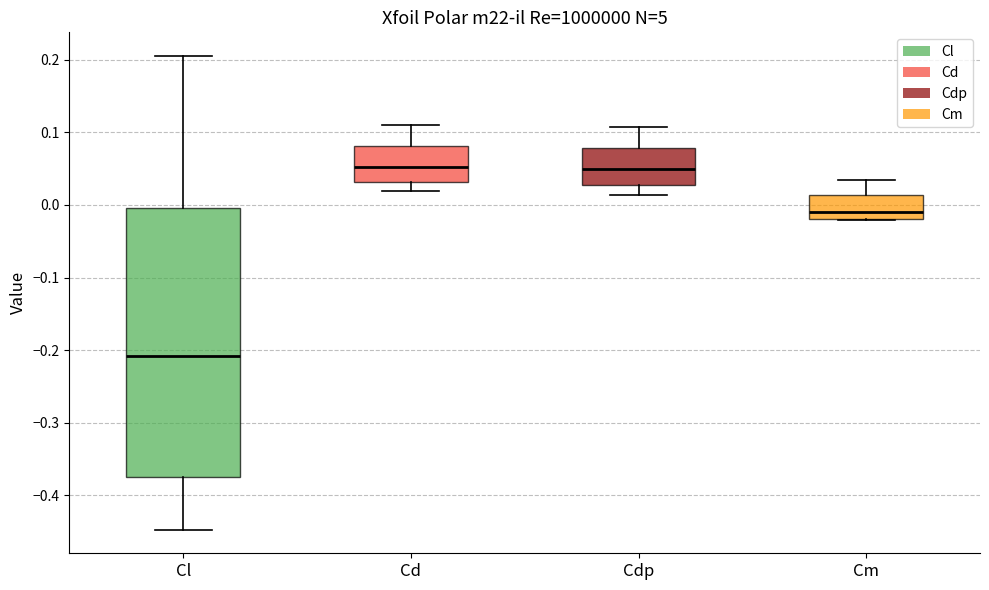

Reading left to right, transcribe this box plot: for each box, give where its median line is, the range the box spans, and where its two whiskers end, as read against the y-axis. The values are not printed on the chart, so give them approximately, as read against the axis.

Cl: median -0.21, box -0.38 to 0.00, whiskers -0.45 to 0.21
Cd: median 0.05, box 0.03 to 0.08, whiskers 0.02 to 0.11
Cdp: median 0.05, box 0.03 to 0.08, whiskers 0.01 to 0.11
Cm: median -0.01, box -0.02 to 0.01, whiskers -0.02 to 0.04